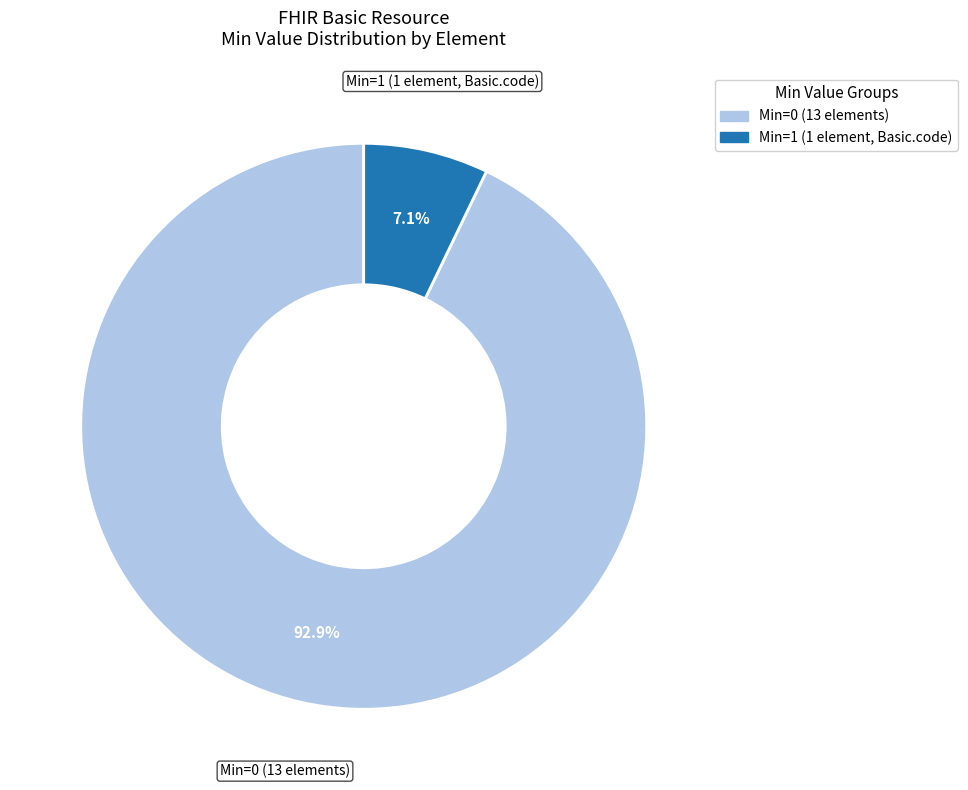

How many segments does this pie chart have?

2